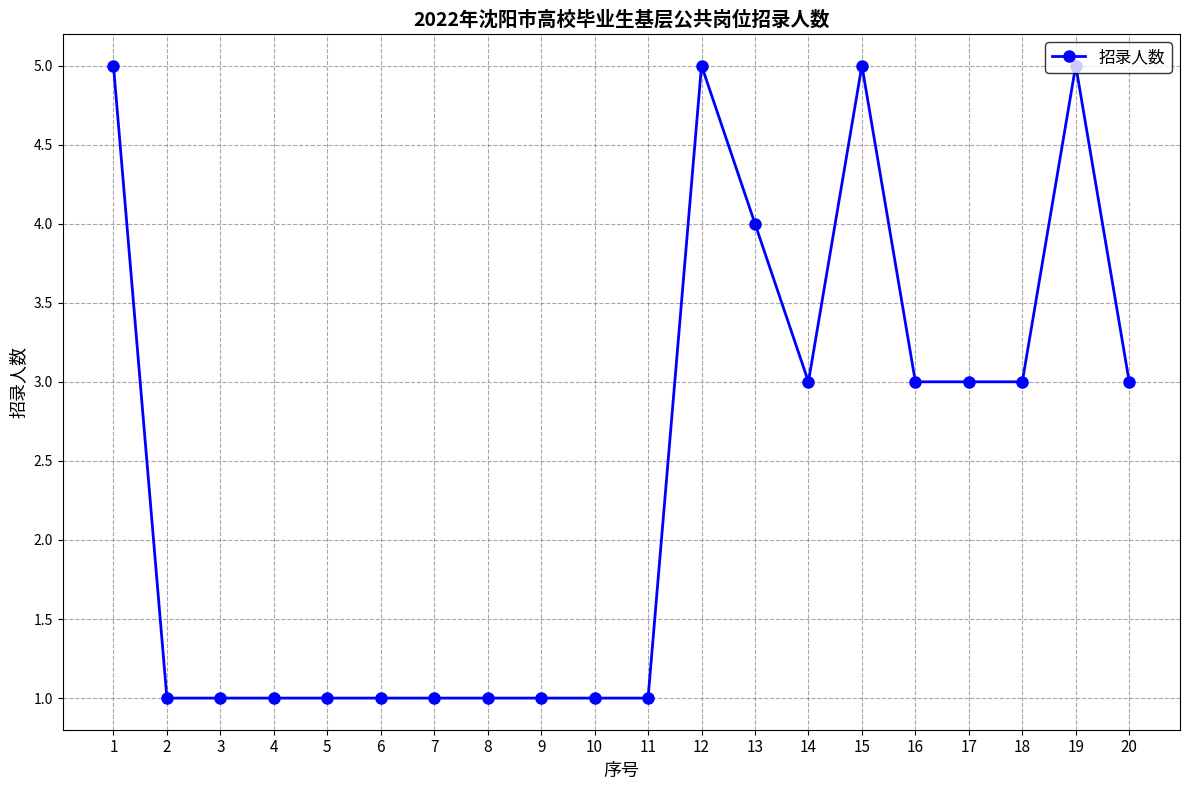

True or false: the data has more than 0 interior local peaks.

True